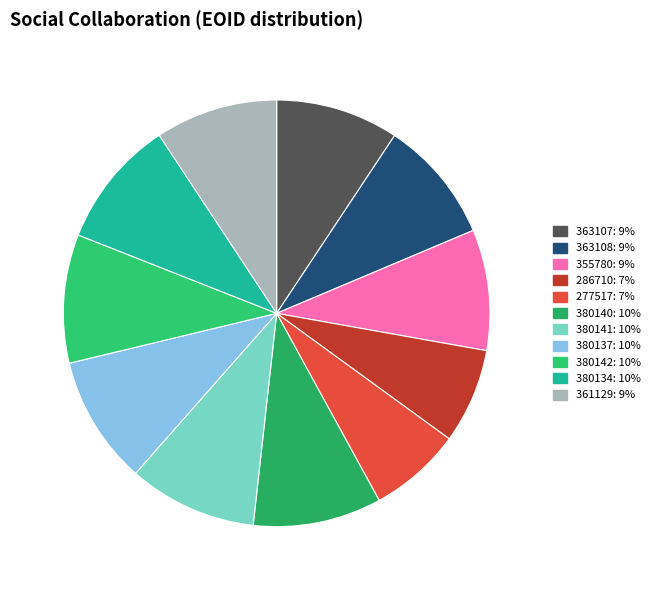

How many slices are in this pie chart?

11